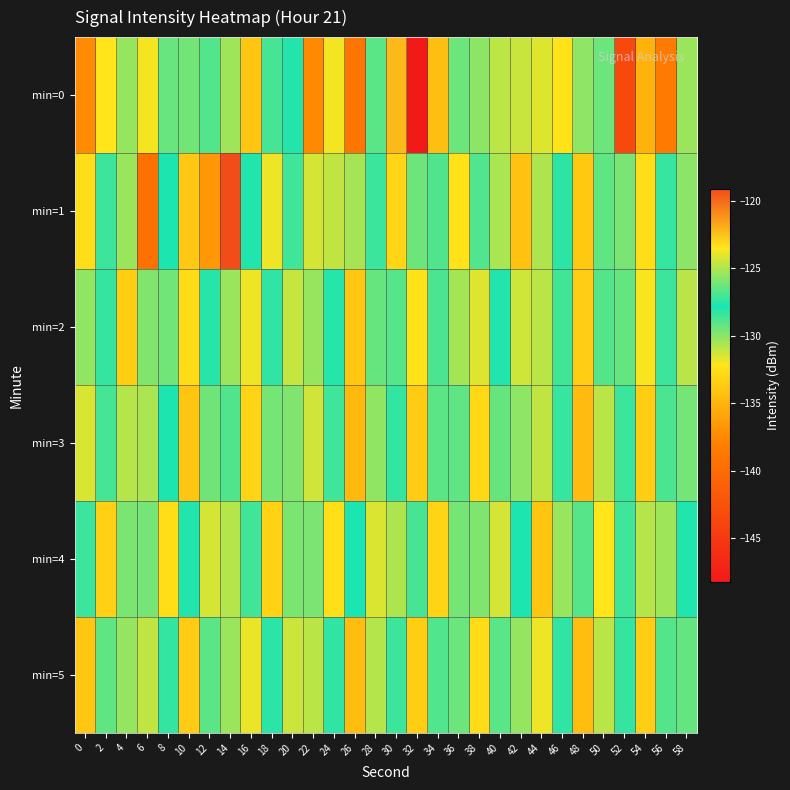

Reading left to right, list all the values displayed in this chart.

min=0: 0=-137.3	2=-132.2	4=-130.2	6=-123.7	8=-126.4	10=-129.5	12=-126.7	14=-130.4	16=-134.0	18=-128.7	20=-127.7	22=-137.4	24=-132.0	26=-139.1	28=-129.1	30=-122.3	32=-148.2	34=-134.4	36=-129.4	38=-130.0	40=-124.8	42=-124.5	44=-131.6	46=-132.3	48=-125.6	50=-126.3	52=-143.4	54=-135.1	56=-138.5	58=-125.4
min=1: 0=-123.3	2=-128.5	4=-125.4	6=-139.5	8=-127.8	10=-133.9	12=-136.7	14=-119.1	16=-127.7	18=-131.9	20=-128.6	22=-124.3	24=-131.0	26=-130.5	28=-127.2	30=-133.1	32=-129.4	34=-126.8	36=-132.3	38=-128.9	40=-125.1	42=-134.2	44=-130.7	46=-127.5	48=-133.8	50=-129.2	52=-126.0	54=-132.6	56=-128.4	58=-125.7
min=2: 0=-130.1	2=-127.3	4=-133.5	6=-129.8	8=-126.2	10=-132.7	12=-128.1	14=-125.4	16=-131.9	18=-128.3	20=-124.6	22=-130.2	24=-127.6	26=-133.9	28=-129.3	30=-126.7	32=-132.4	34=-128.8	36=-125.2	38=-131.6	40=-128.0	42=-124.4	44=-130.9	46=-127.1	48=-133.6	50=-129.0	52=-126.4	54=-132.1	56=-128.5	58=-124.8
min=3: 0=-131.5	2=-128.7	4=-124.9	6=-130.6	8=-127.8	10=-134.0	12=-129.5	14=-126.8	16=-133.2	18=-129.6	20=-125.9	22=-131.3	24=-128.6	26=-134.8	28=-130.1	30=-127.4	32=-133.7	34=-129.1	36=-126.5	38=-132.9	40=-129.3	42=-125.6	44=-131.0	46=-128.4	48=-134.6	50=-130.9	52=-127.2	54=-133.5	56=-128.8	58=-126.1
min=4: 0=-127.2	2=-133.4	4=-129.7	6=-126.1	8=-132.6	10=-128.0	12=-124.3	14=-130.8	16=-127.1	18=-133.3	20=-129.7	22=-126.0	24=-132.5	26=-127.9	28=-124.2	30=-130.7	32=-127.0	34=-133.2	36=-129.6	38=-125.9	40=-131.4	42=-127.8	44=-134.0	46=-130.3	48=-126.7	50=-132.2	52=-128.6	54=-124.9	56=-130.4	58=-127.7
min=5: 0=-133.9	2=-129.2	4=-125.5	6=-131.0	8=-127.4	10=-133.7	12=-129.1	14=-125.4	16=-131.8	18=-128.2	20=-124.5	22=-130.9	24=-128.3	26=-134.5	28=-130.8	30=-127.2	32=-133.5	34=-128.9	36=-126.3	38=-132.7	40=-129.1	42=-125.5	44=-131.9	46=-128.3	48=-134.5	50=-130.9	52=-127.3	54=-133.6	56=-129.0	58=-126.4